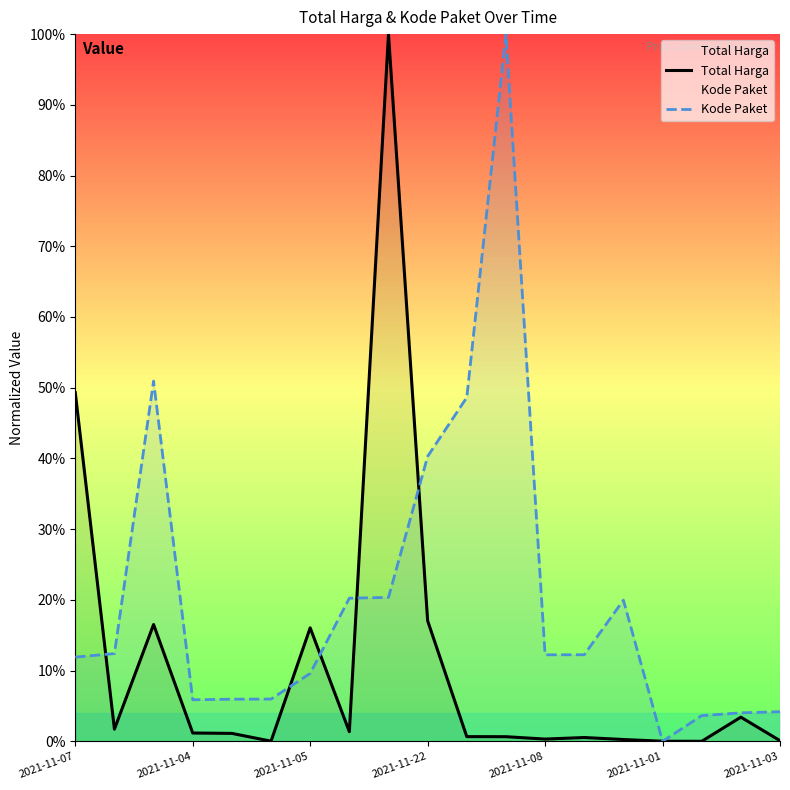

What is the value of the Total Harga point at the 3rd from the left?

16.5